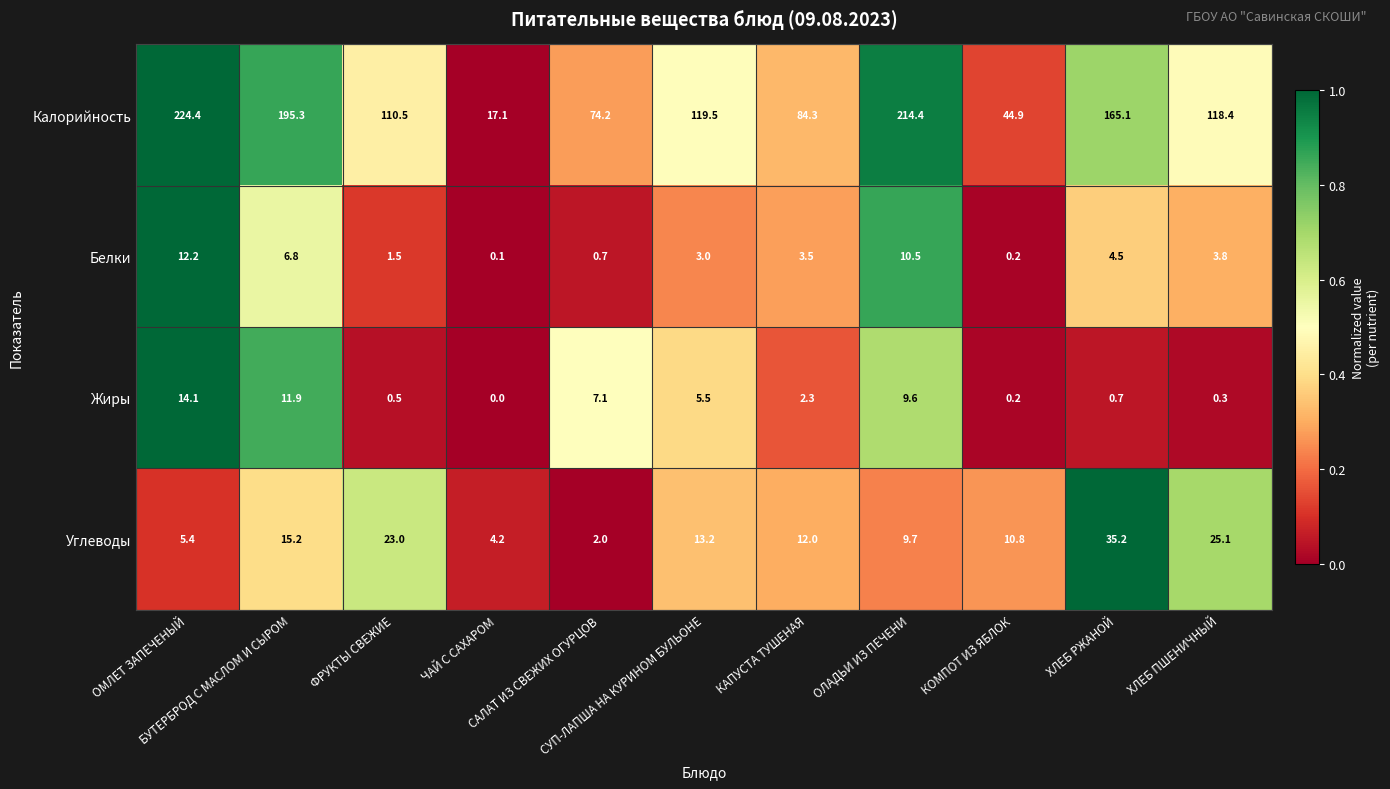

How many values in the Жиры series are below 2?

5